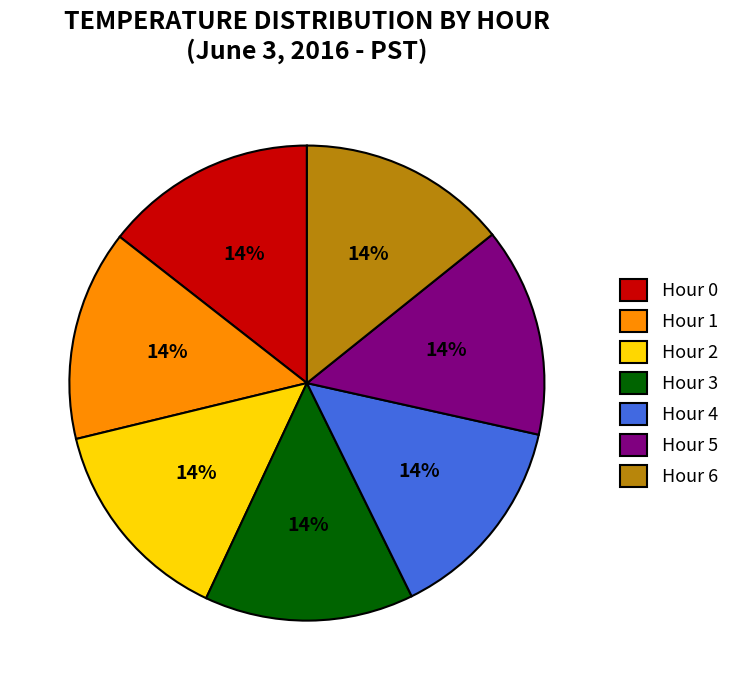

Combined, do Hour 5 and Hour 3 account for over 50%?

No